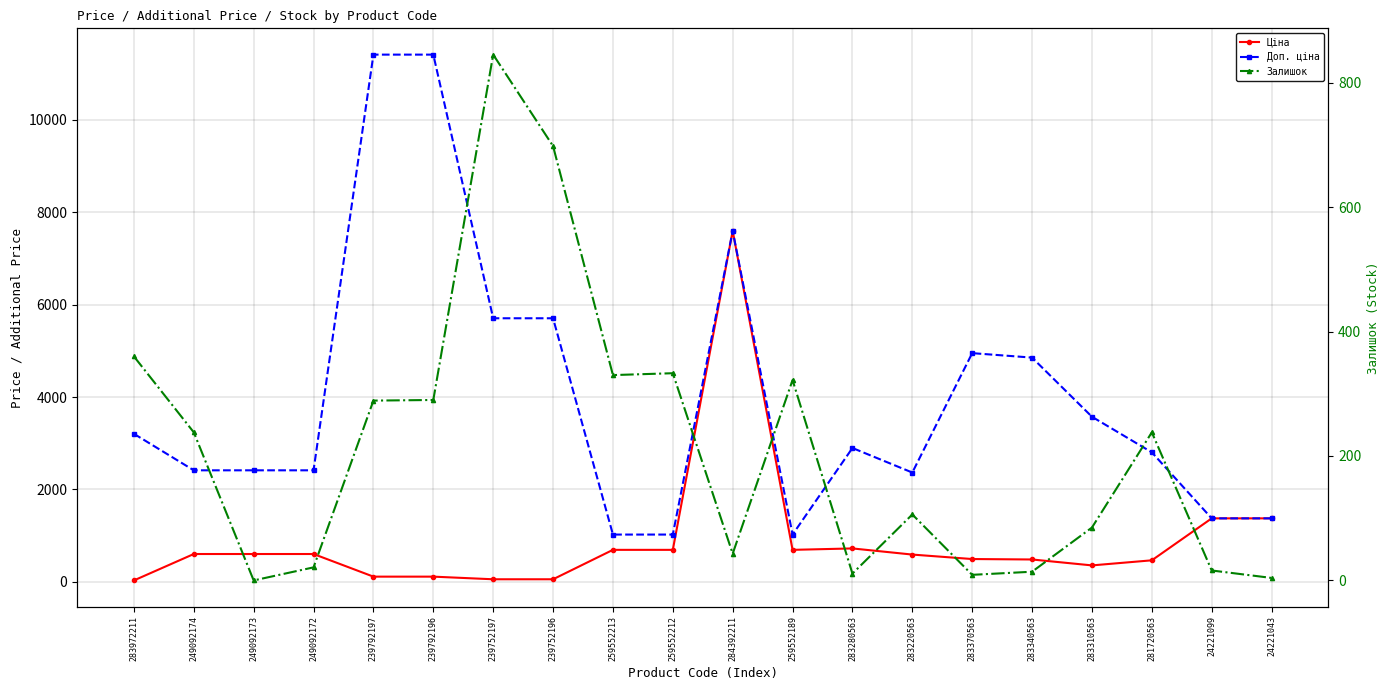

True or false: Залишок and Доп. ціна cross at least once.

False